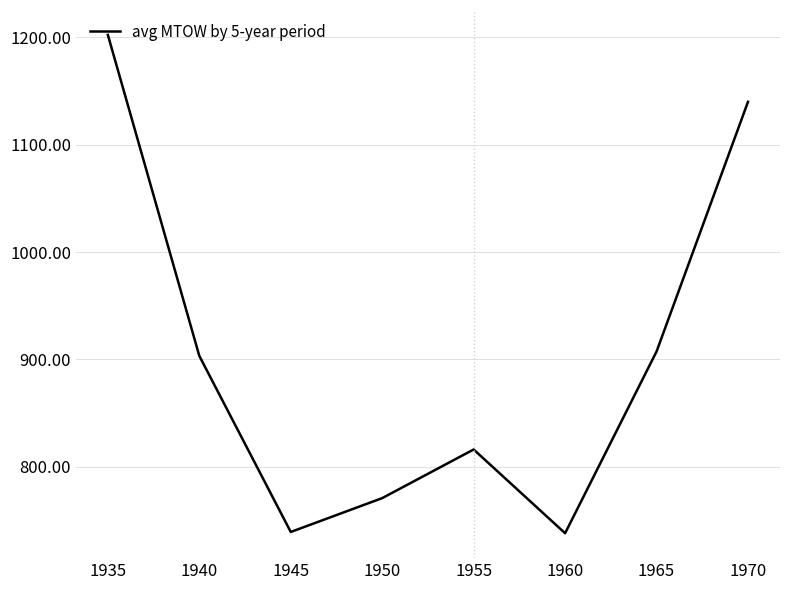

Read the value at 1970.

1139.8